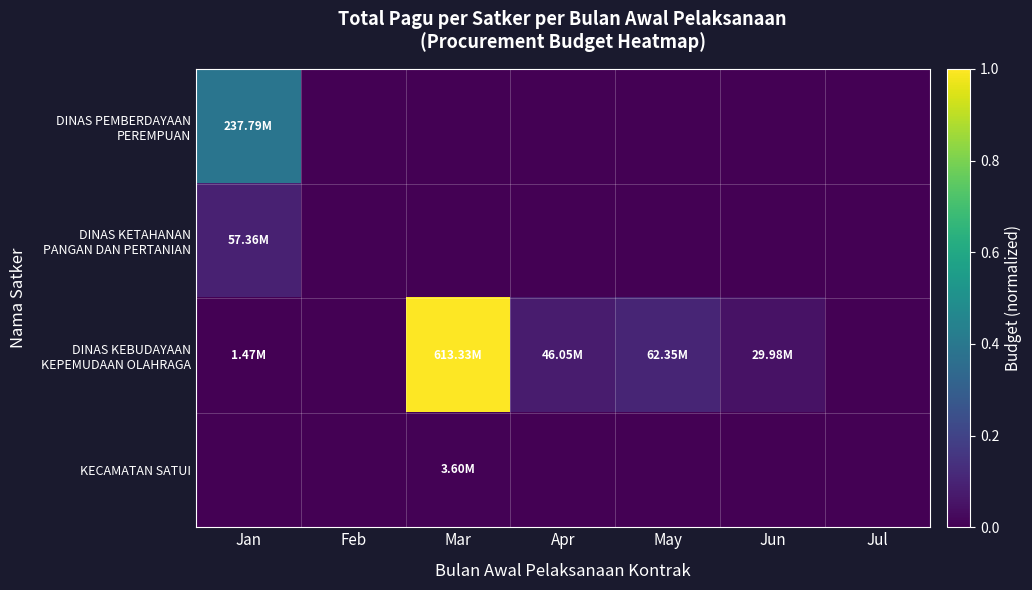

Which category has the lowest value across all series?

Feb